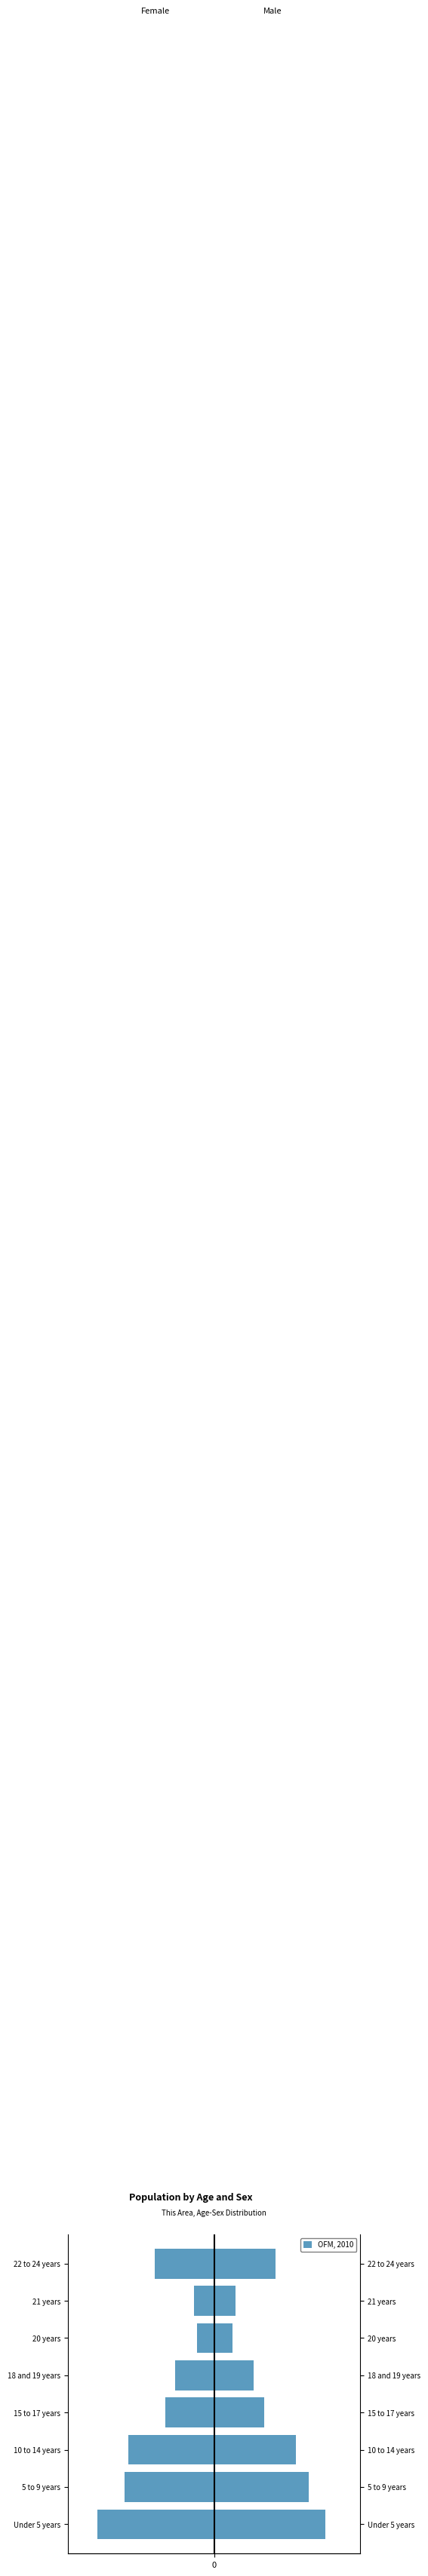

What is the difference between the second highest and second lowest values?

210